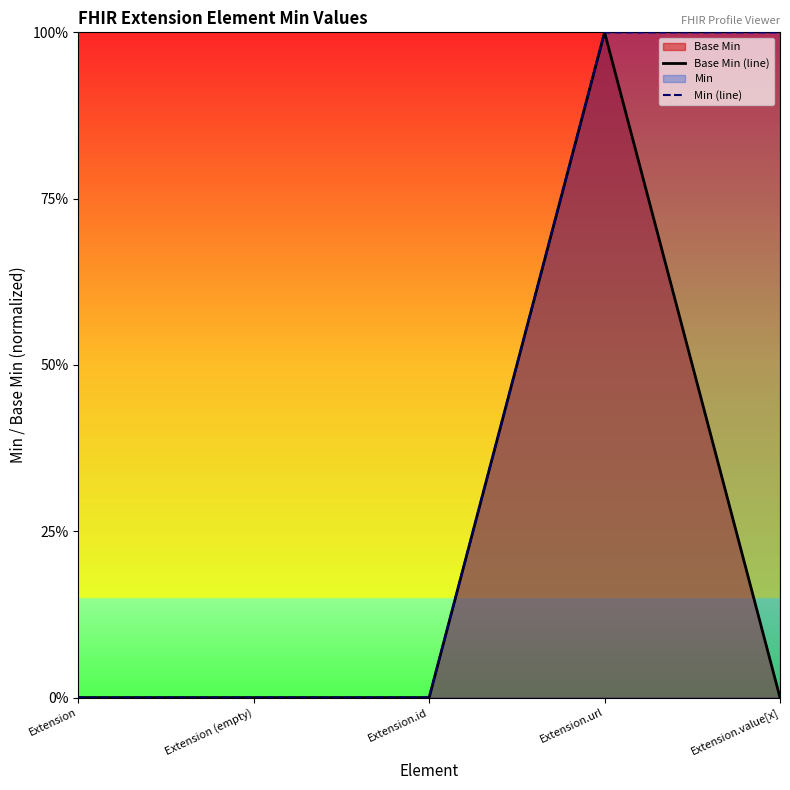

True or false: Base Min (line) has more than 0 interior local peaks.

True